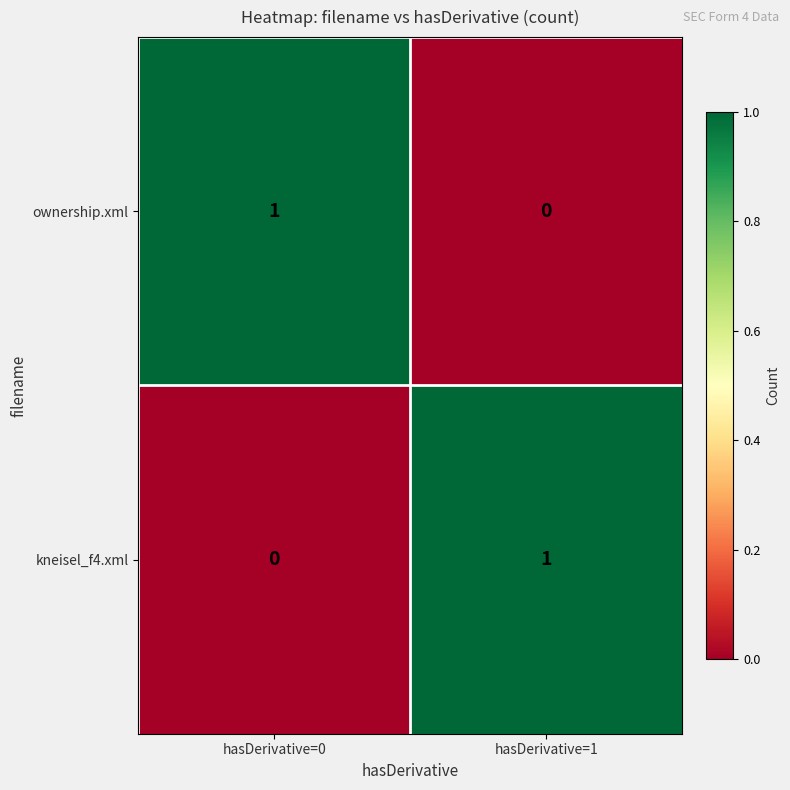

At which label is ownership.xml closest to 0?

hasDerivative=1